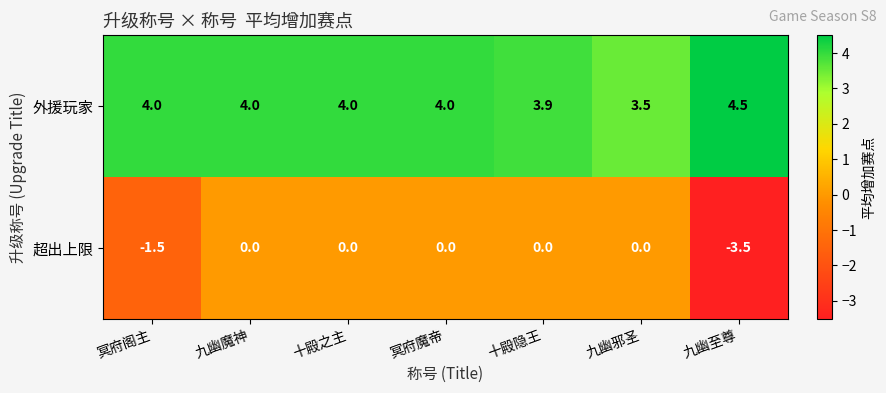

What value does the 外援玩家 series have at 十殿之主?

4.0